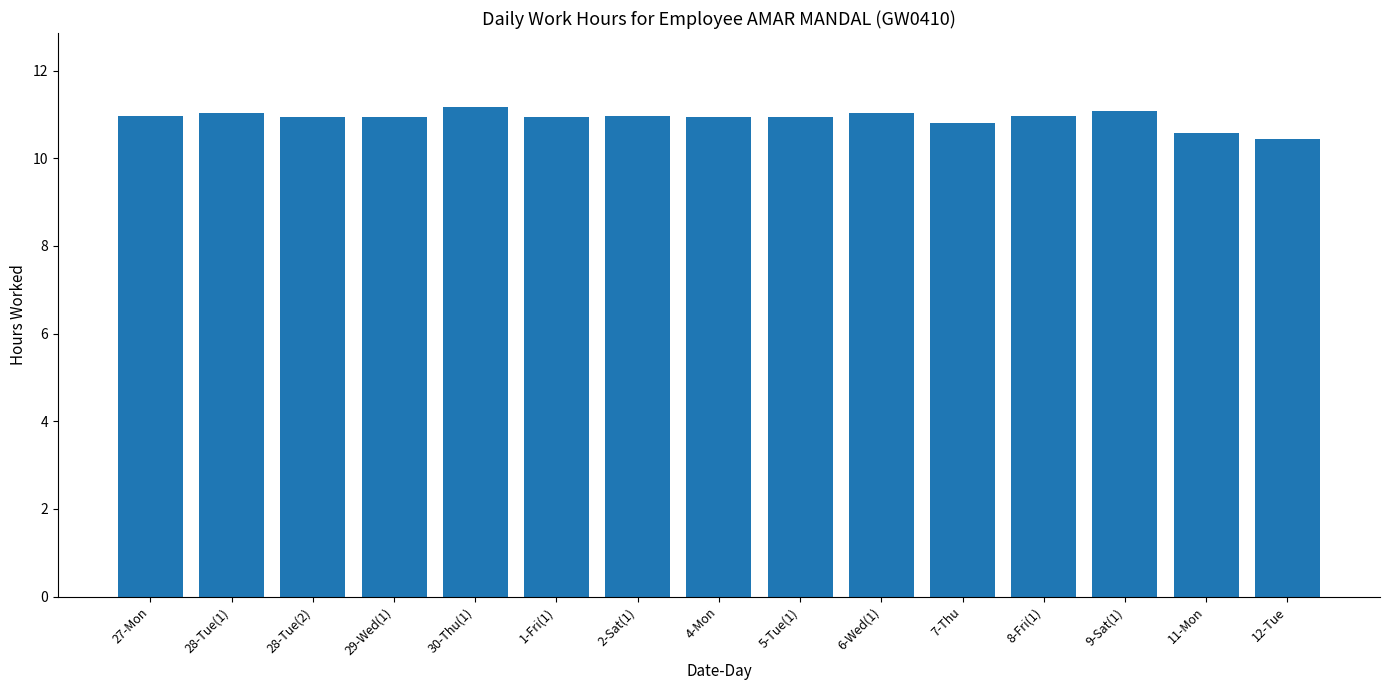

Which category has the lowest value across all series?

12-Tue